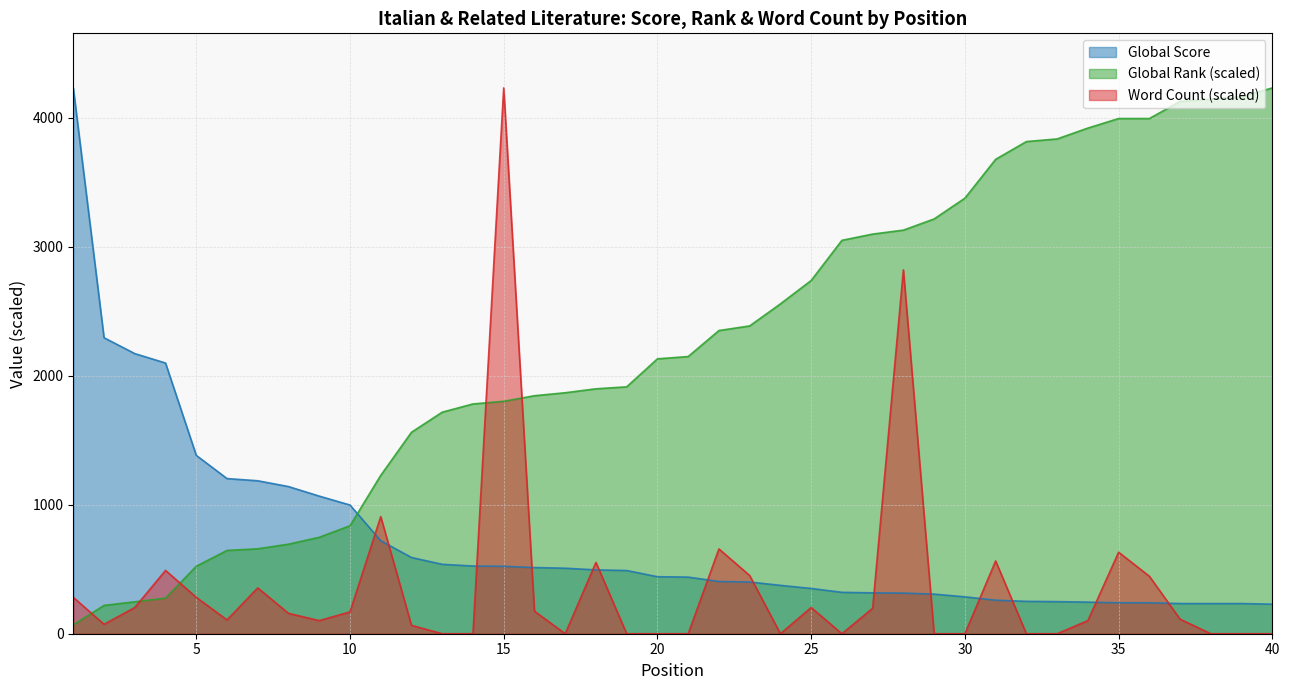

What is the sum of the Global Rank values at 18 and 39?

6062.1